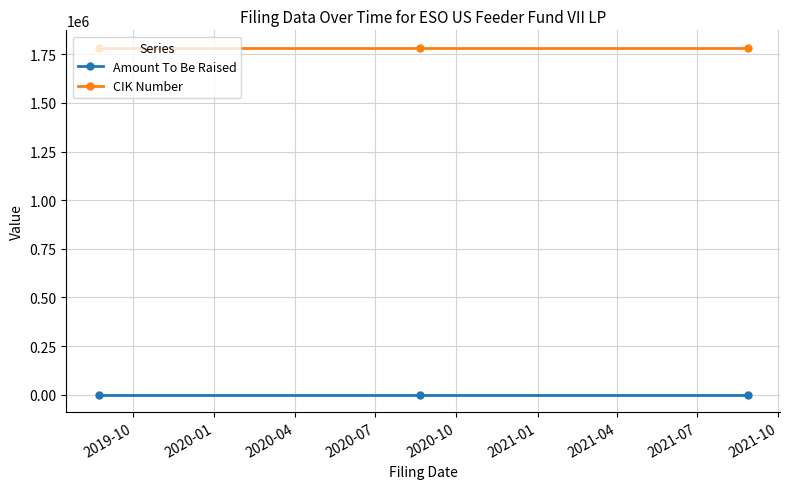

Which series has the largest total across all categories?

CIK Number